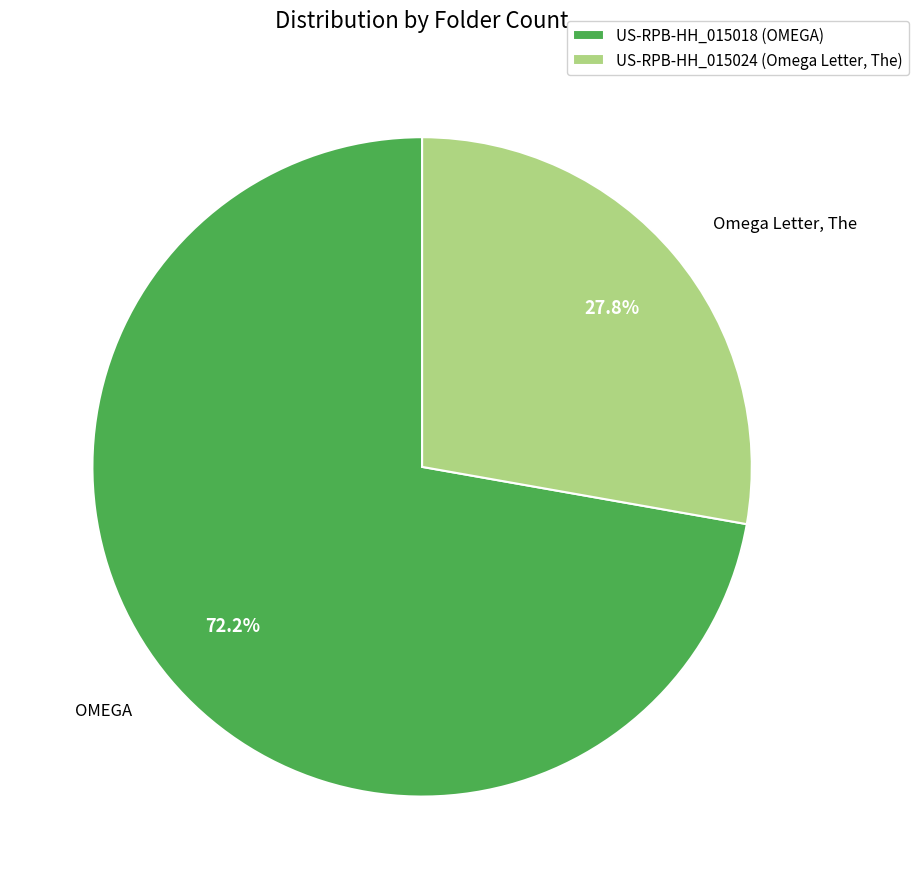

To the nearest percent, what portion does US-RPB-HH_015018 represent?

72%